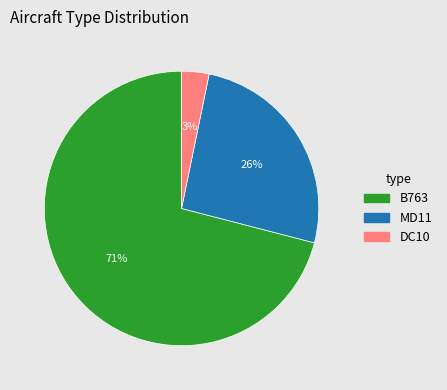

What is the smallest slice in the pie chart?

DC10